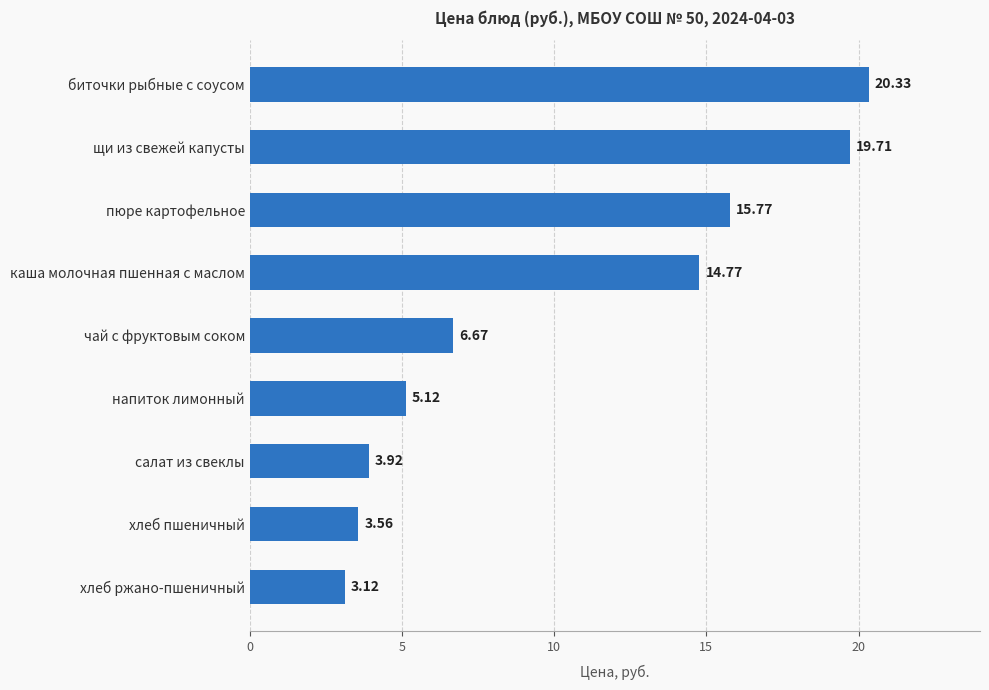

List the labels in order of value, largest first.

биточки рыбные с соусом, щи из свежей капусты, пюре картофельное, каша молочная пшенная с маслом, чай с фруктовым соком, напиток лимонный, салат из свеклы, хлеб пшеничный, хлеб ржано-пшеничный